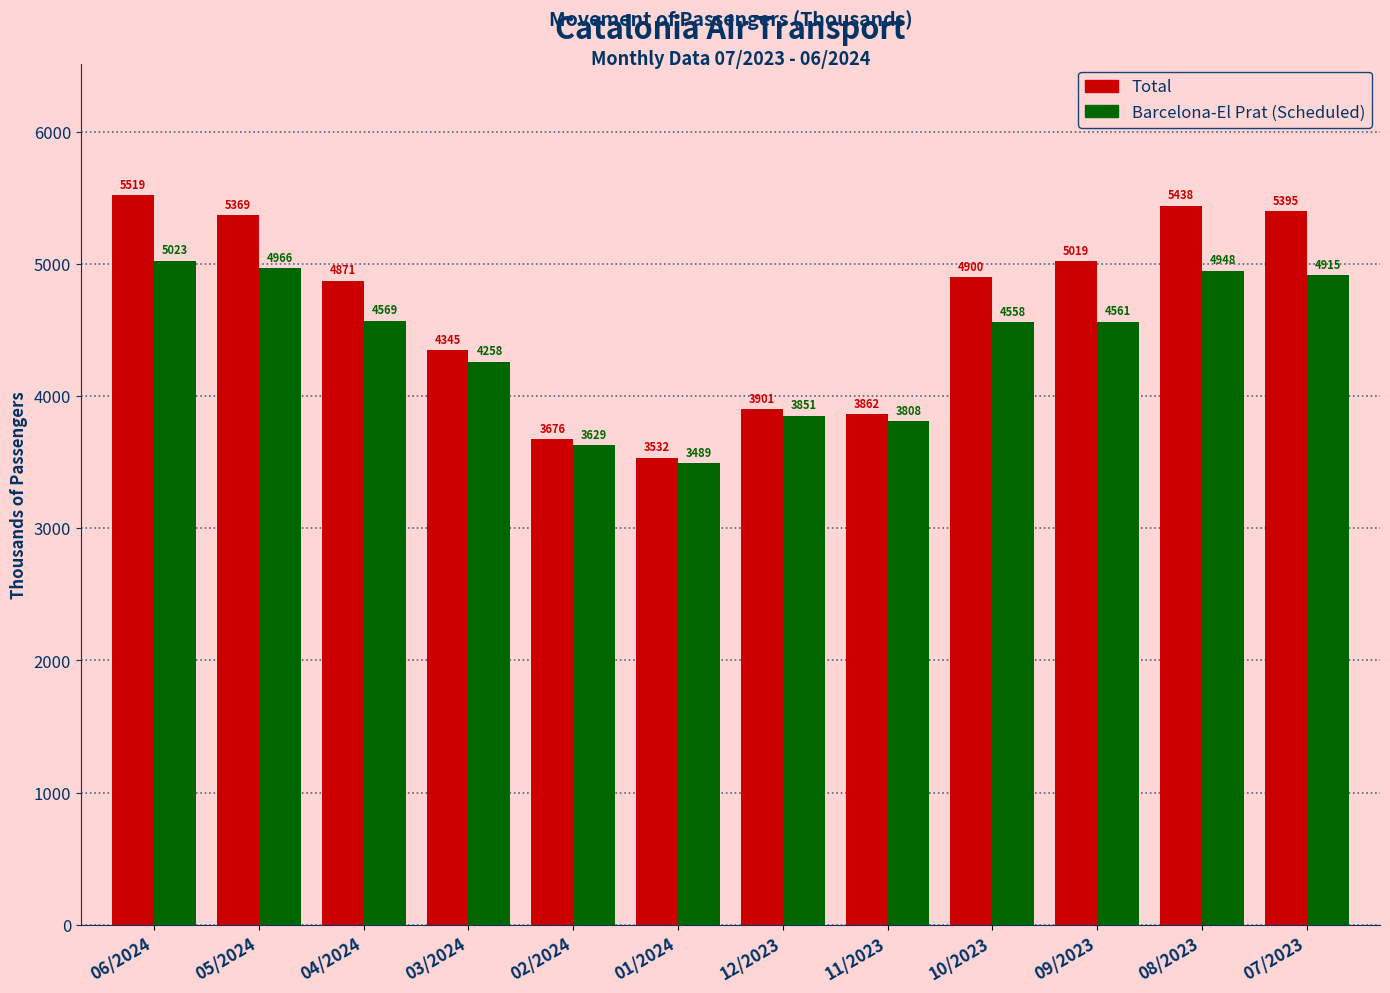

List the series in order of their peak value, lowest first.

Barcelona-El Prat (Scheduled), Total